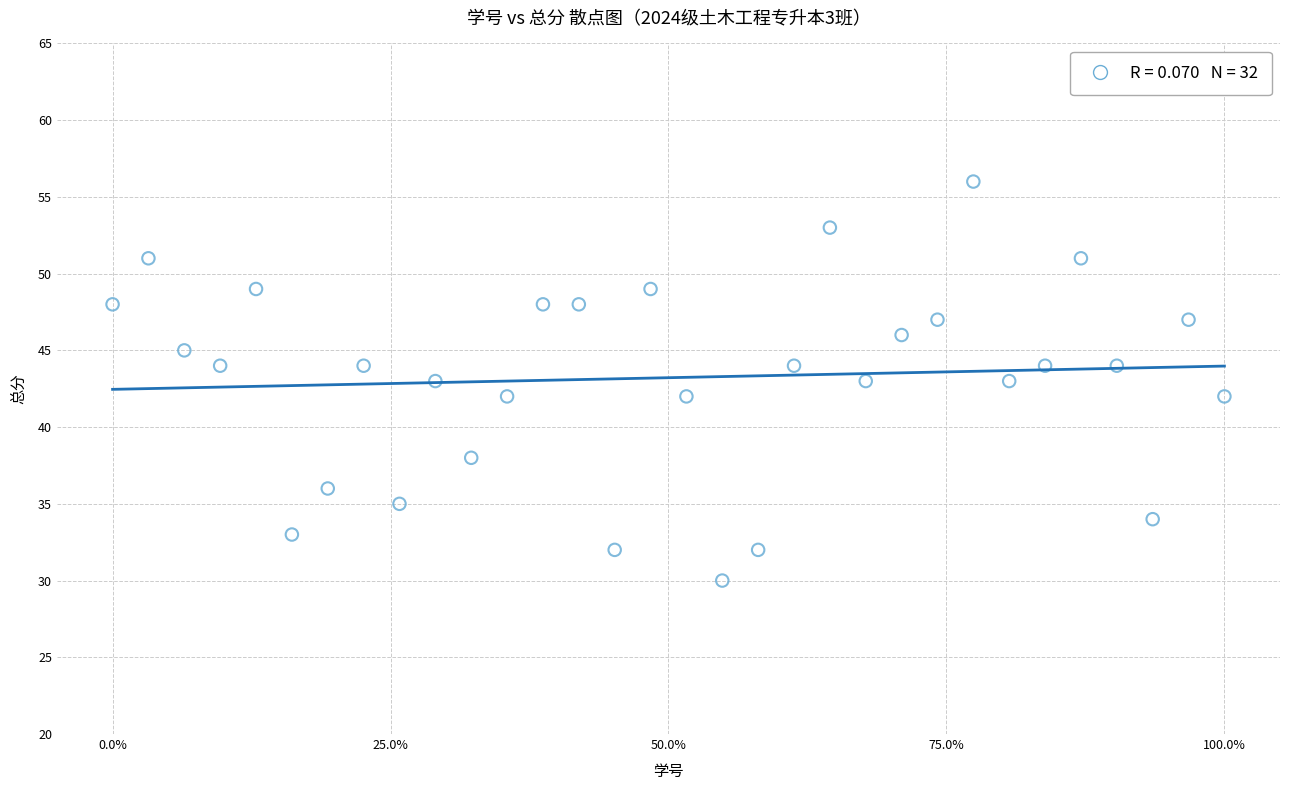

What is the range of Y values (max minus min)?

26